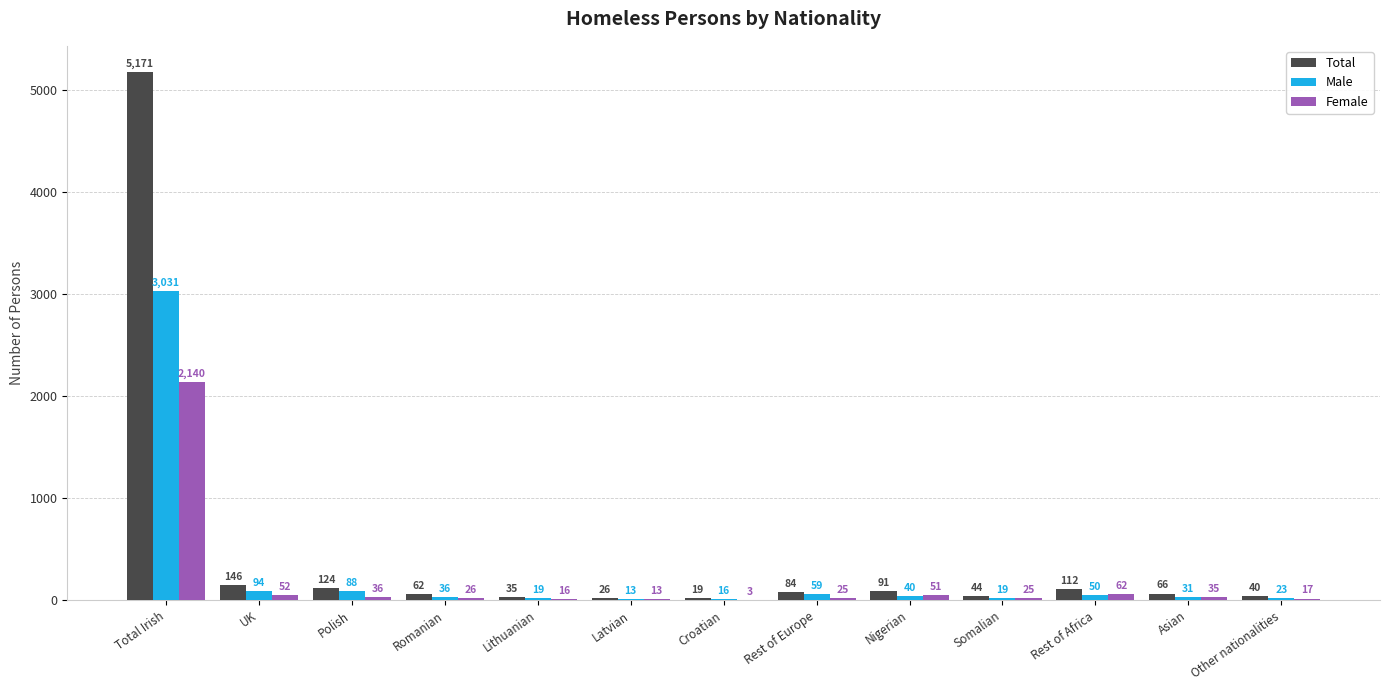

True or false: Male has a value of 59 at Rest of Europe.

True